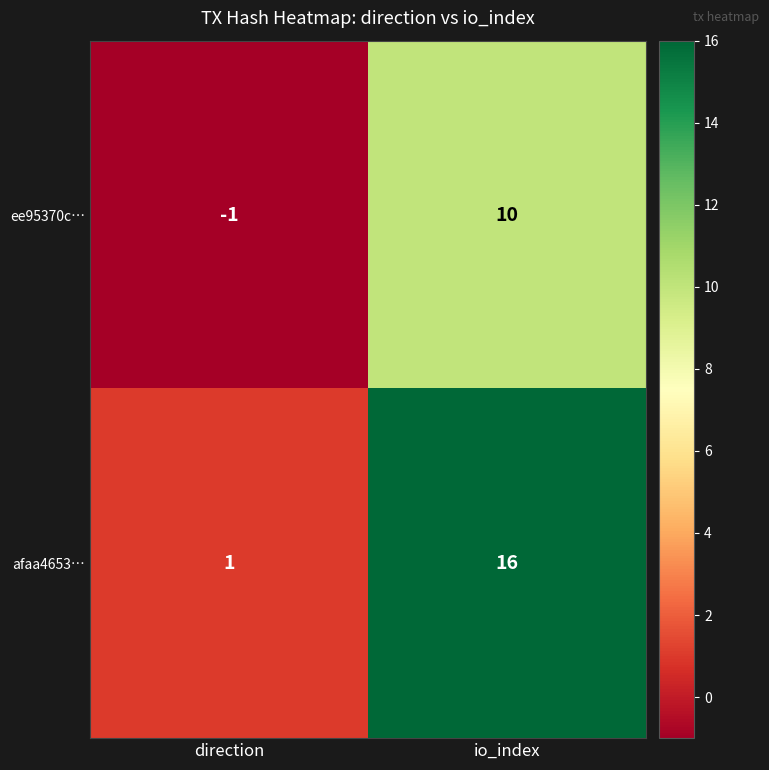

What is the greatest value displayed?

16